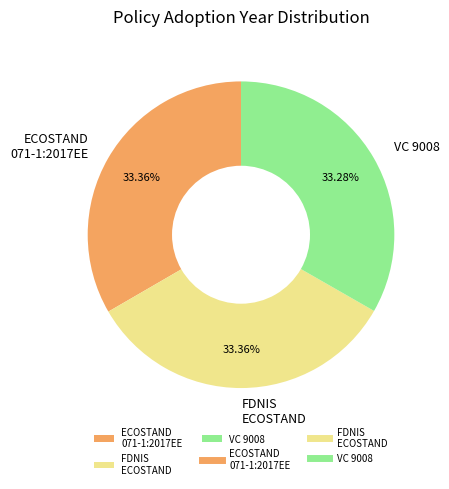

To the nearest percent, what is the difference between the largest and smallest slice percentages?

0%